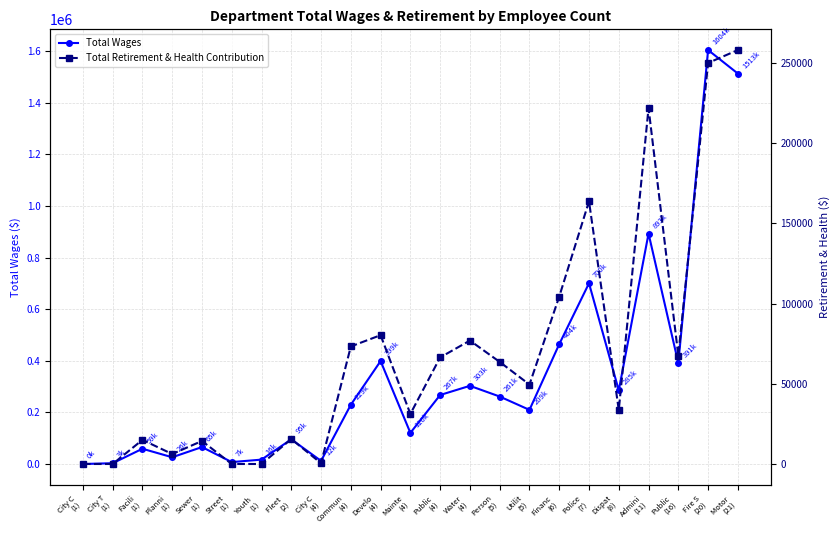

How many data points does each series have?

23